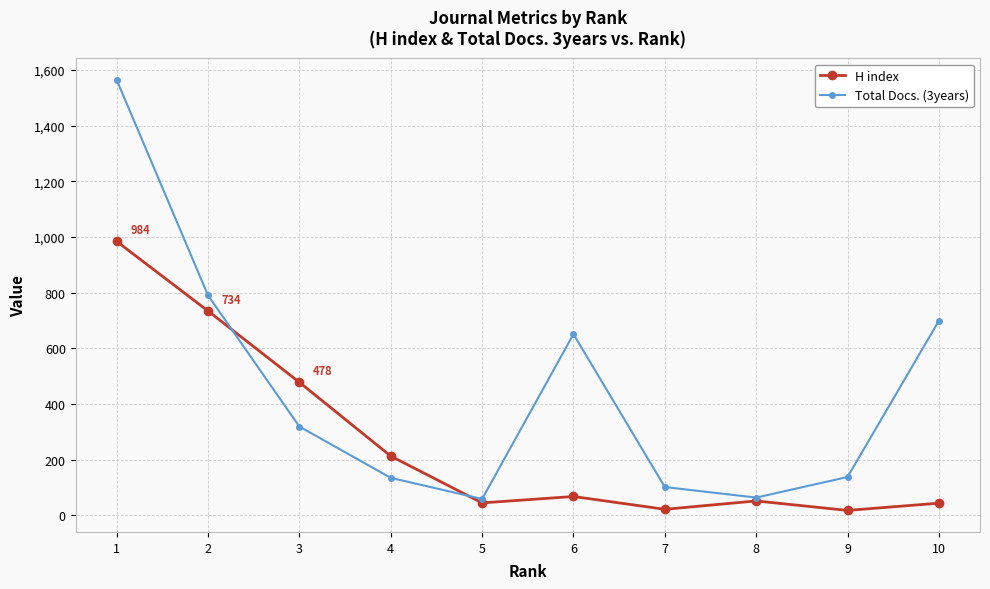

What is the highest value of the H index series?

984